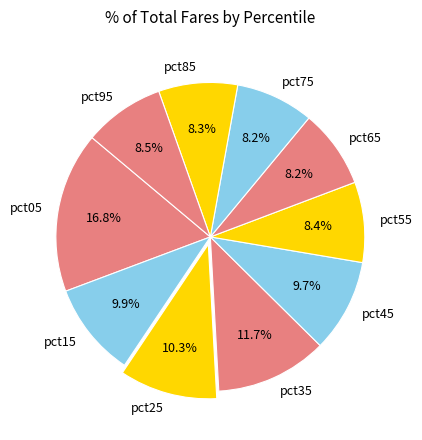

Combined, do pct35 and pct85 account for over 50%?

No